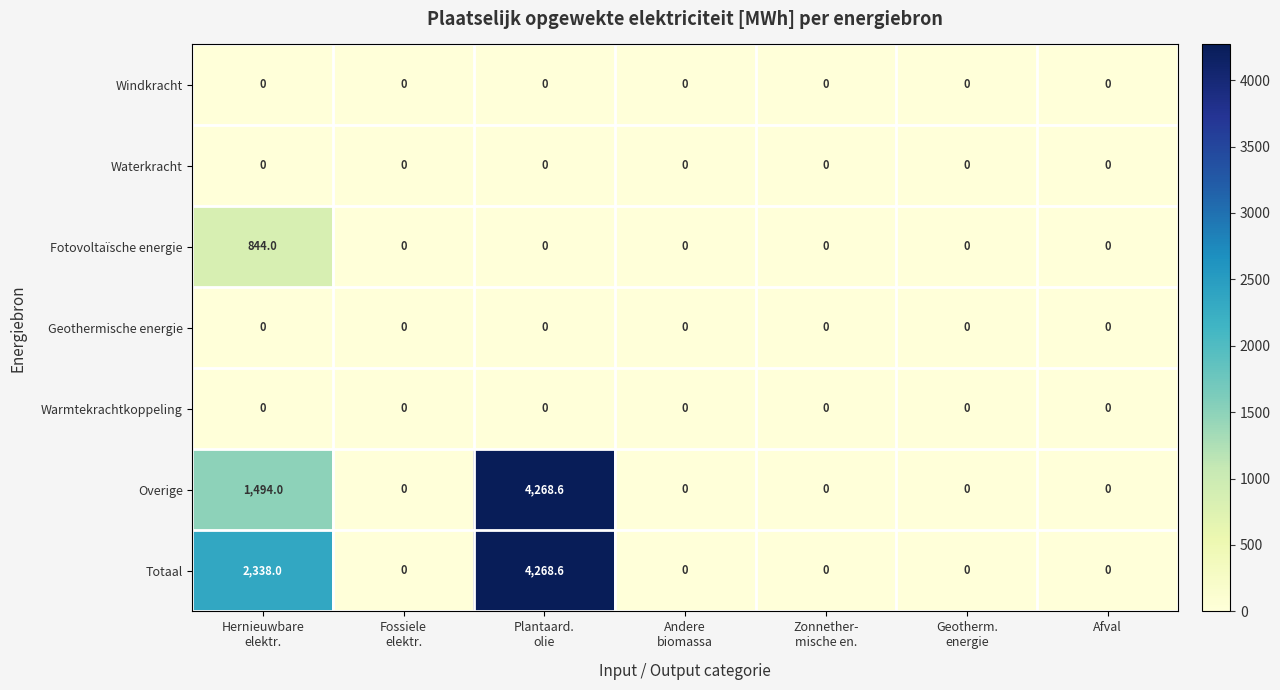

What is the sum of all Overige values?

5762.6